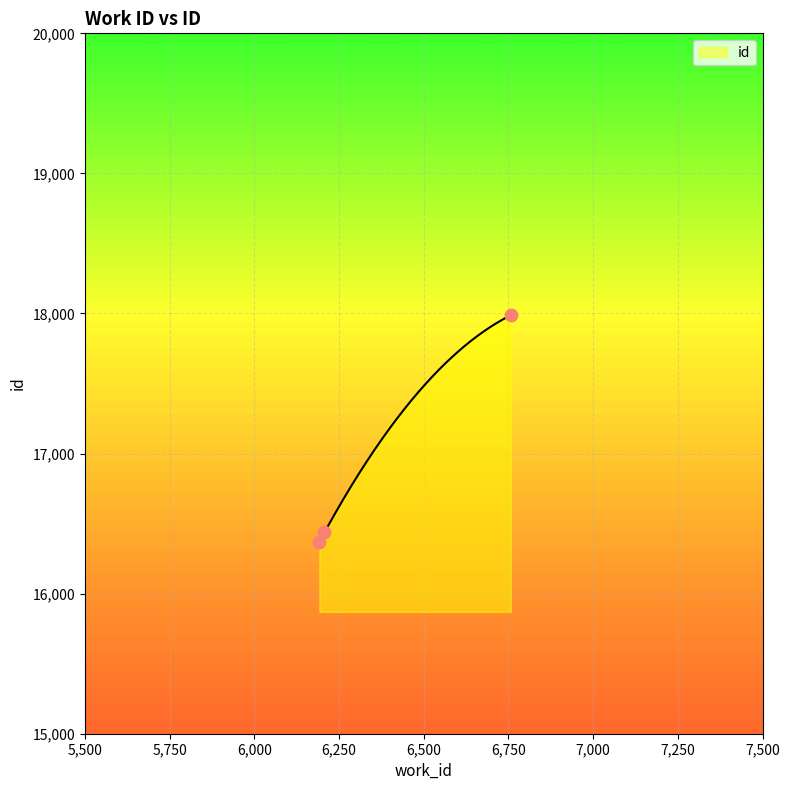

Which has a higher value, 6207 or 6757?

6757